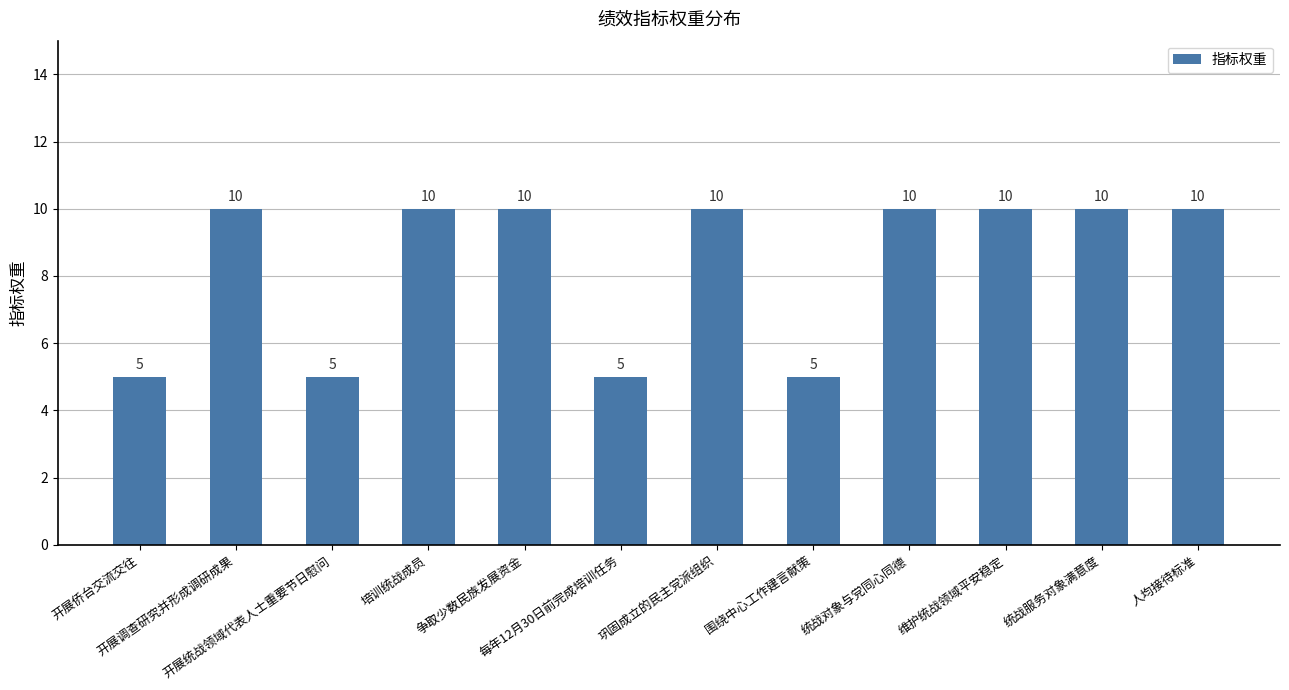

Reading left to right, list all the values displayed in this chart.

开展侨台交流交往=5	开展调查研究并形成调研成果=10	开展统战领域代表人士重要节日慰问=5	培训统战成员=10	争取少数民族发展资金=10	每年12月30日前完成培训任务=5	巩固成立的民主党派组织=10	围绕中心工作建言献策=5	统战对象与党同心同德=10	维护统战领域平安稳定=10	统战服务对象满意度=10	人均接待标准=10